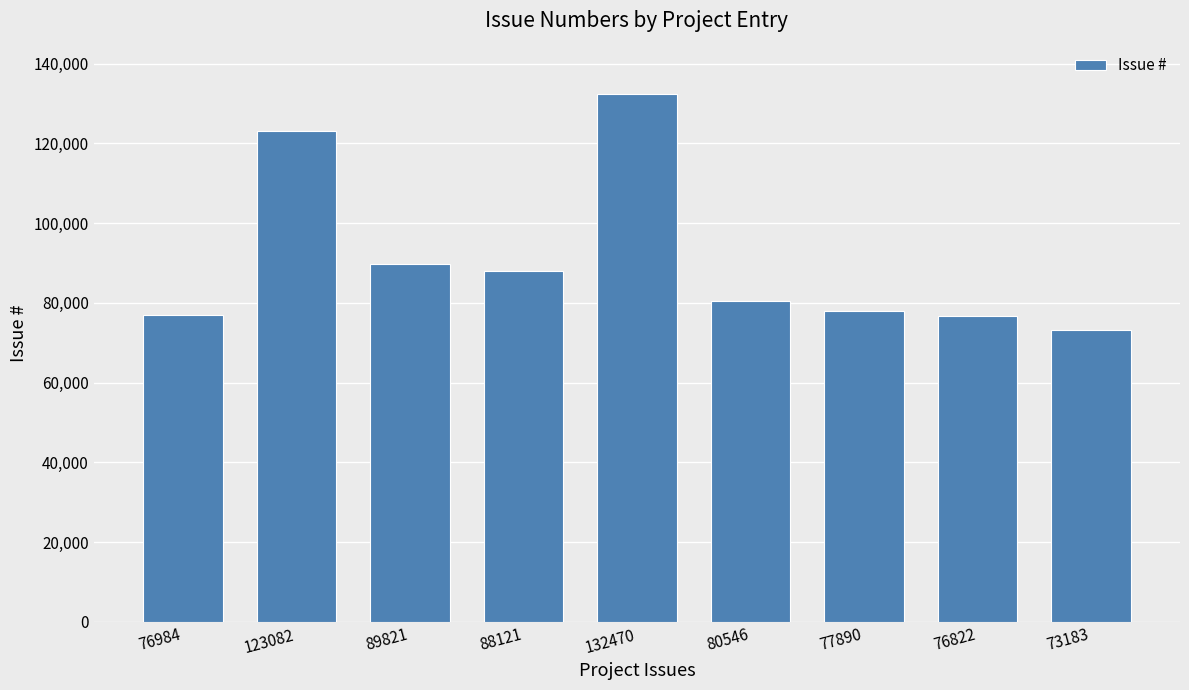

What is the average value?

90991